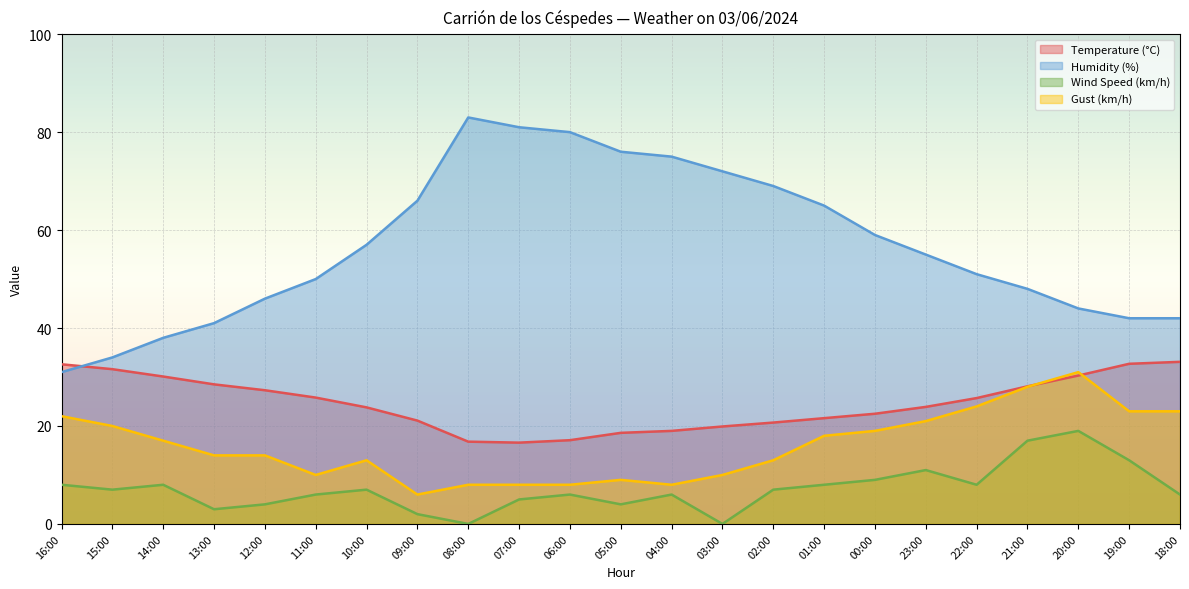

Does the chart display data point markers on the line(s)?

No